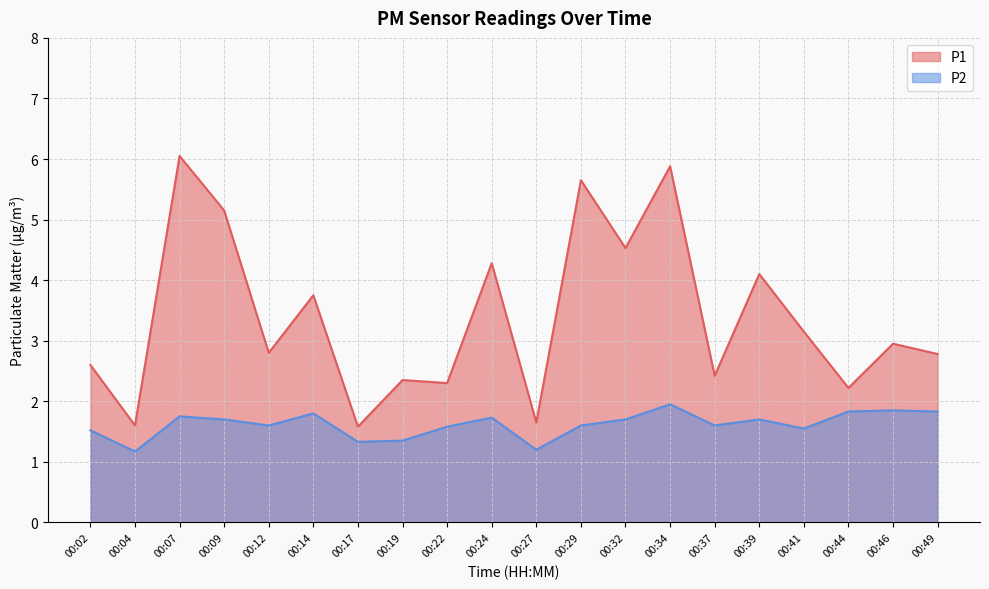

How many data points does each series have?

20